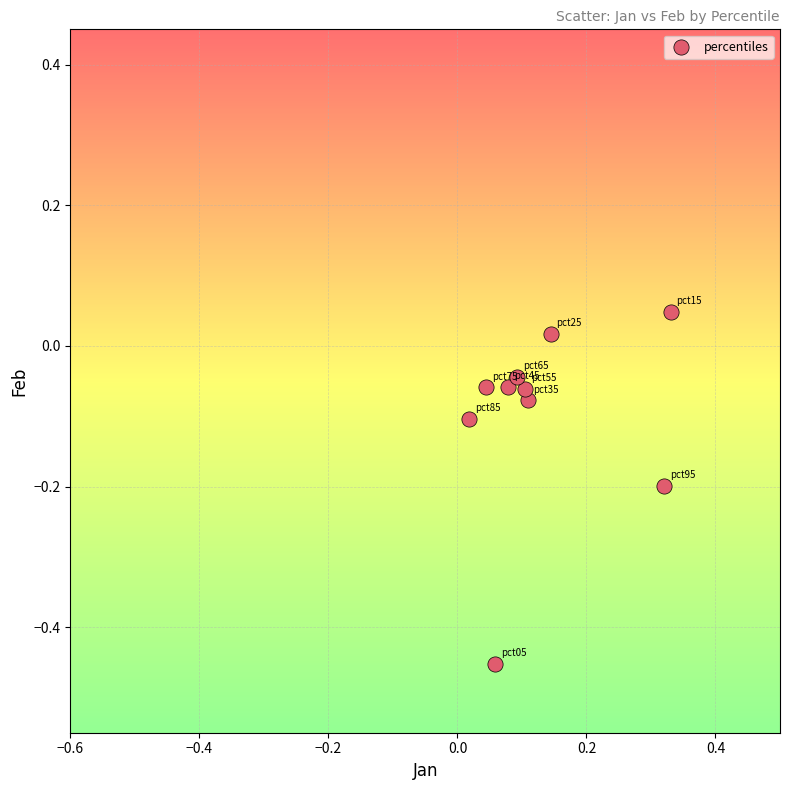

What is the range of Y values (max minus min)?

0.5